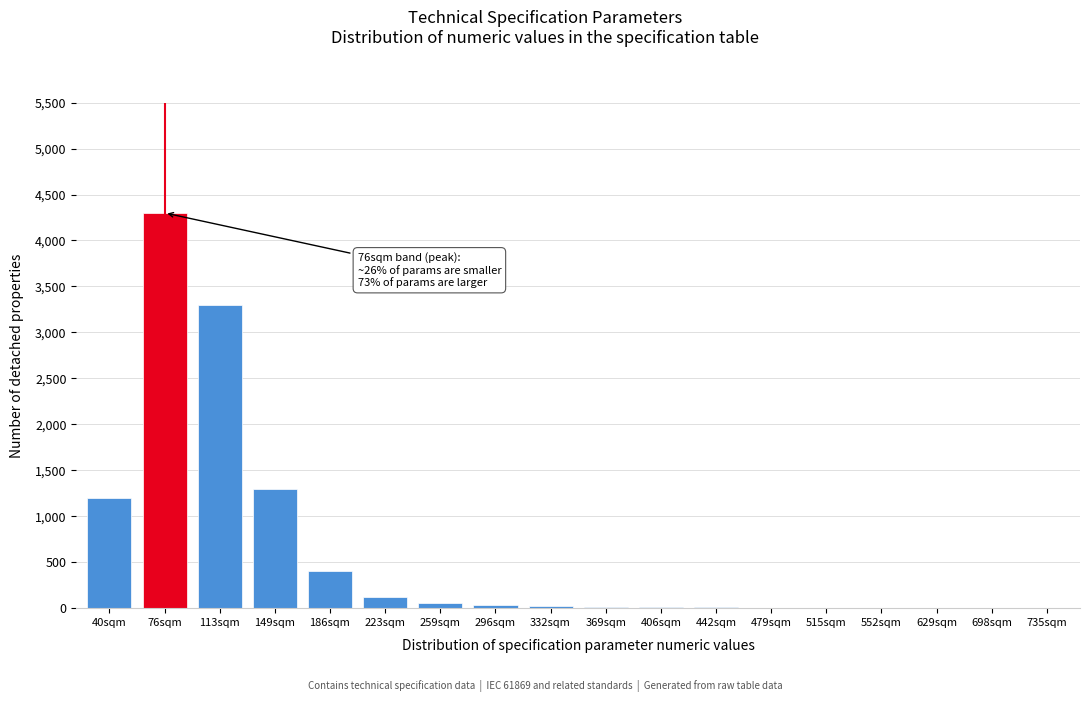

True or false: the data shows 60 at 259sqm.

True